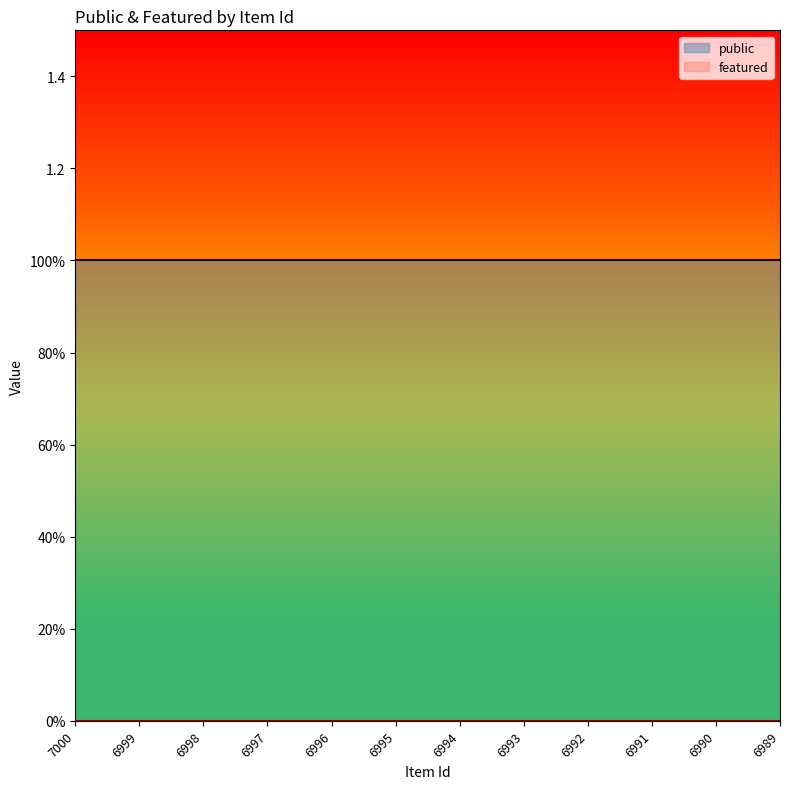

Rank the categories by public value from lowest to highest.

7000, 6999, 6998, 6997, 6996, 6995, 6994, 6993, 6992, 6991, 6990, 6989